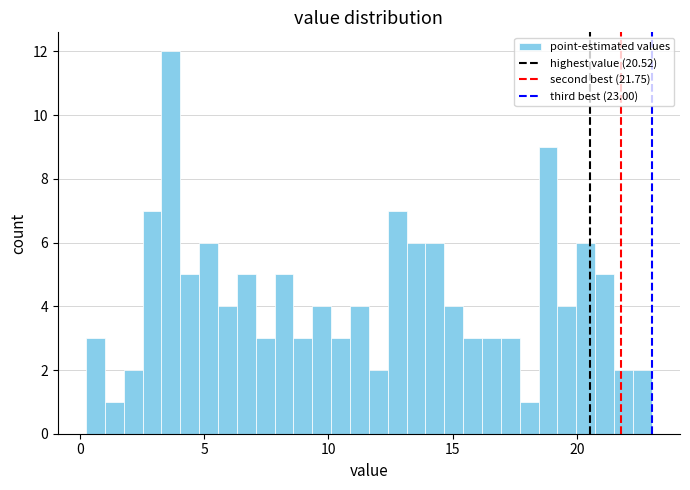

Read against the x-axis, roughly where is the centre of the tallest bar?

3.5